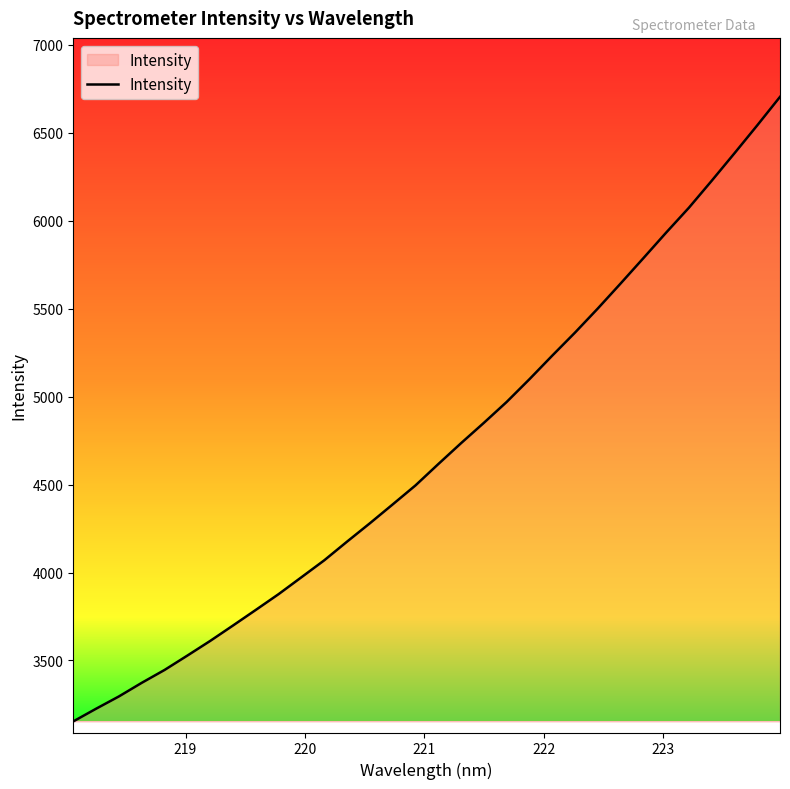

What is the difference between the maximum and minimum values?

3550.0